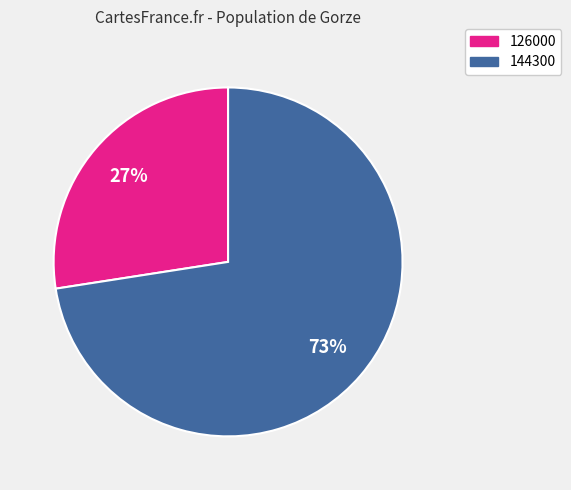

What is the smallest slice in the pie chart?

126000